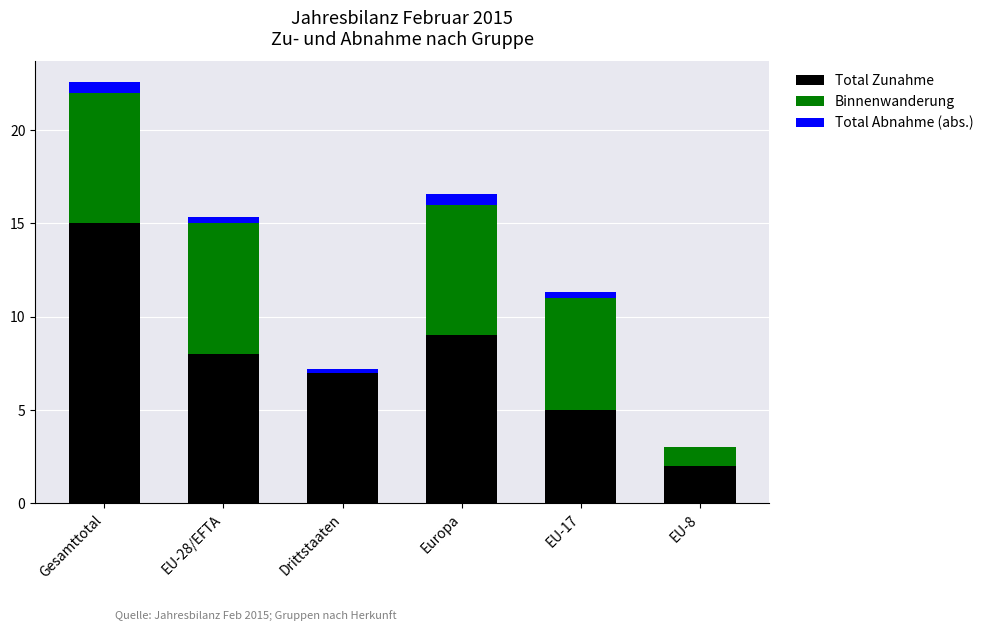

At which category is the sum across all series the highest?

Gesamttotal